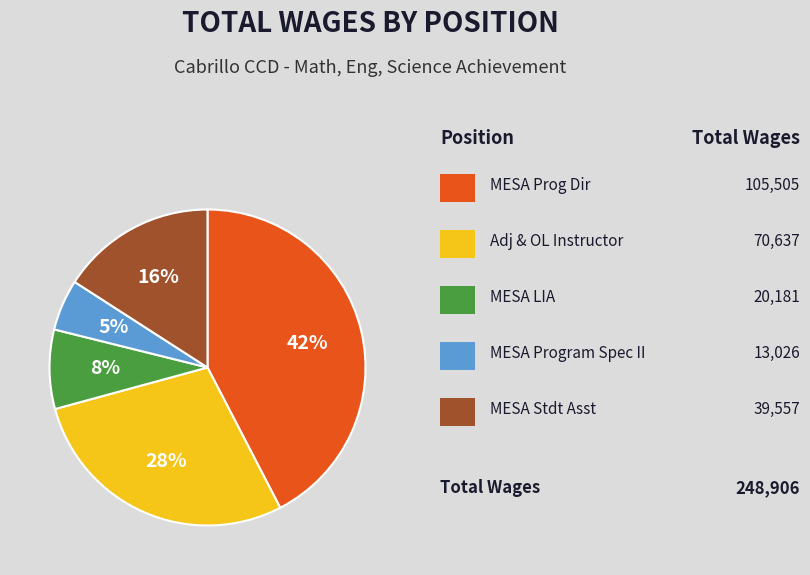

To the nearest percent, what is the average slice percentage?

20%